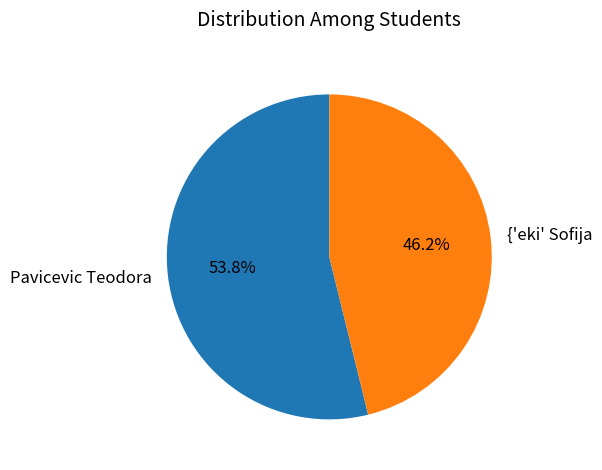

To the nearest percent, what is the combined percentage of {'eki' Sofija and Pavicevic Teodora?

100%